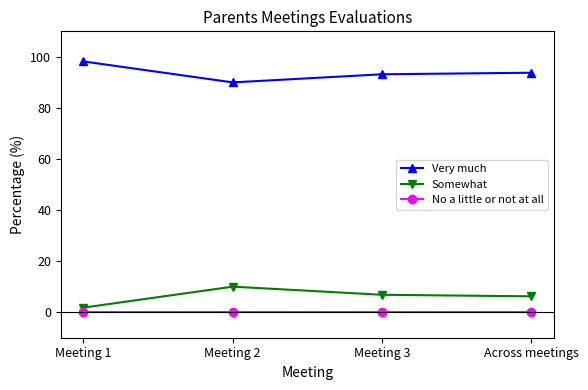

Rank the series at Meeting 2 from highest to lowest value.

Very much, Somewhat, No a little or not at all